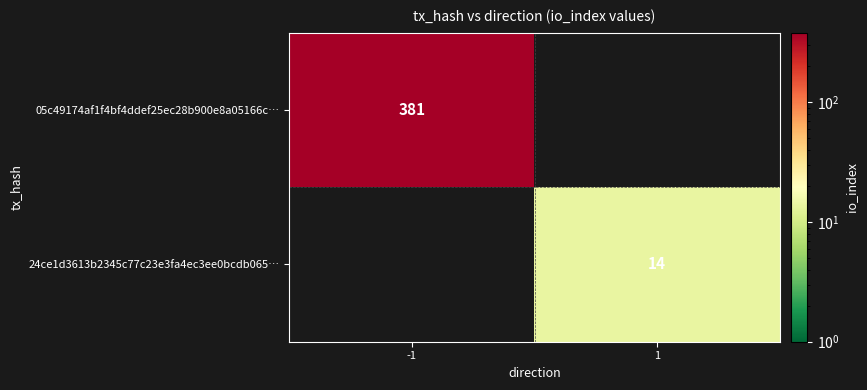

What is the difference between the highest and lowest values at -1?

381